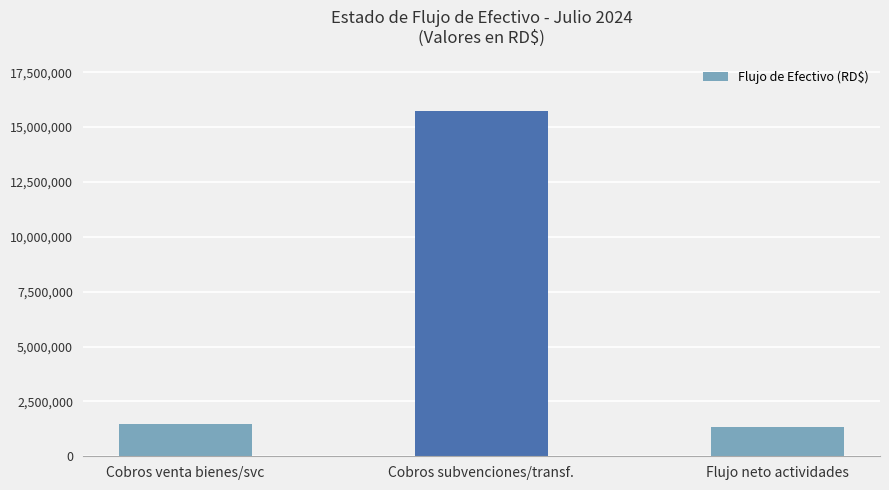

The chart shows a value of 21457919.6 at Cobros subvenciones/transf.. True or false?

False